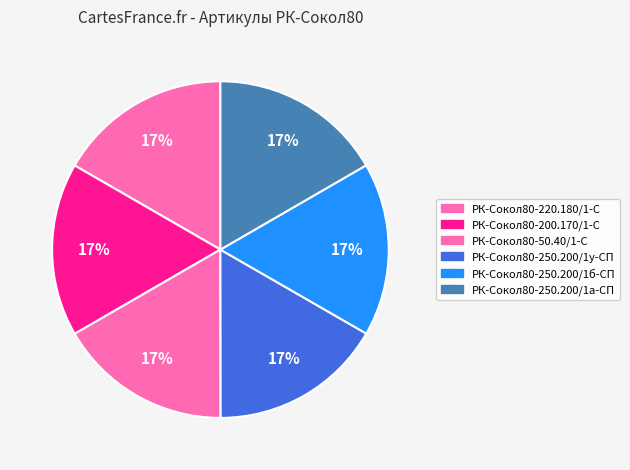

True or false: РК-Сокол80-250.200/1а-СП accounts for 32% of the total.

False